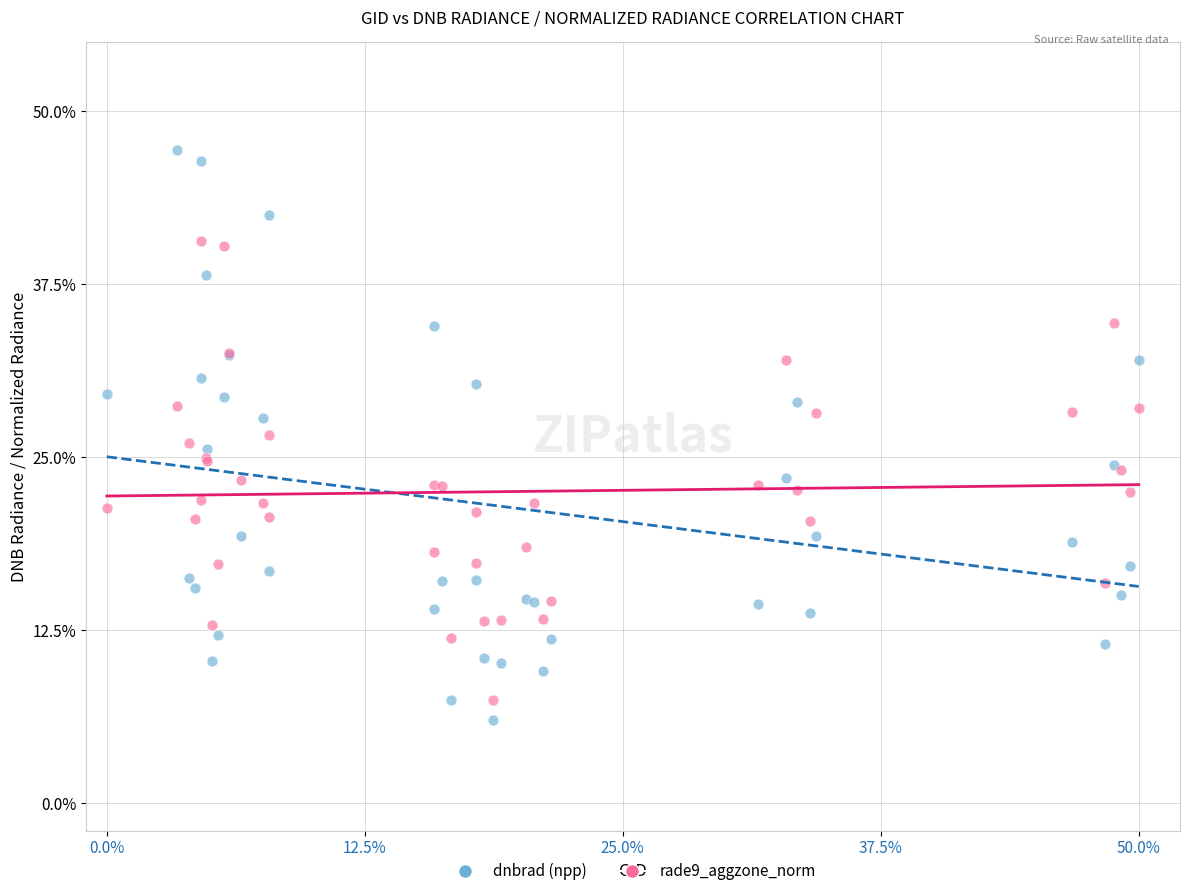

Which series contains the highest Y value?

dnbrad (npp)